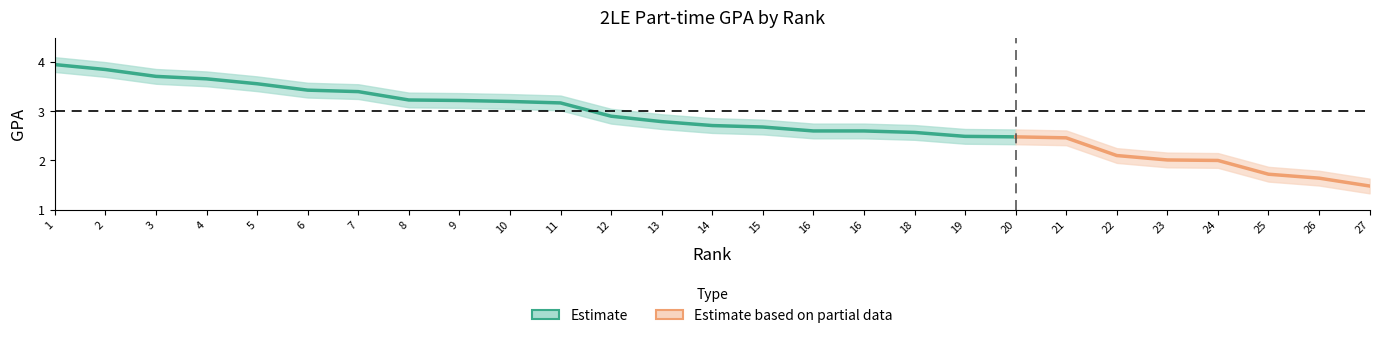

Which has a higher value, 16 or 27?

16